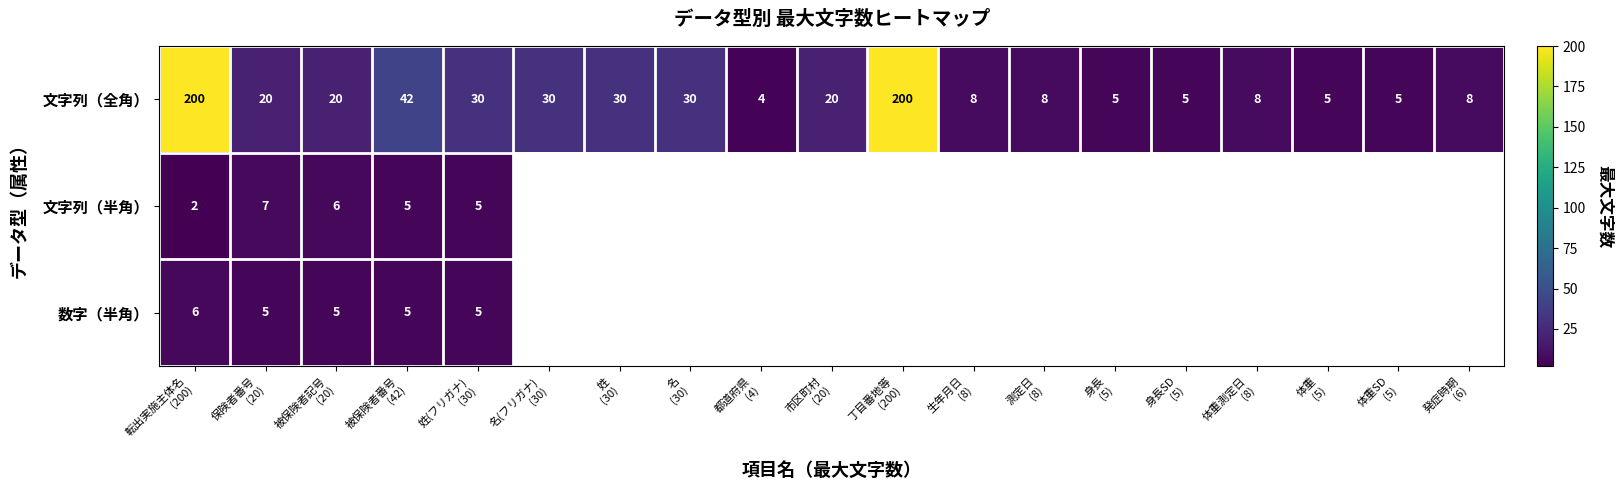

What is the sum of all 文字列（全角） values?

678